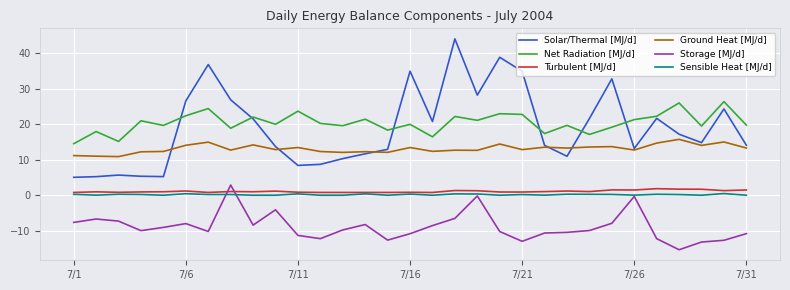

What is the greatest value displayed?

44.0